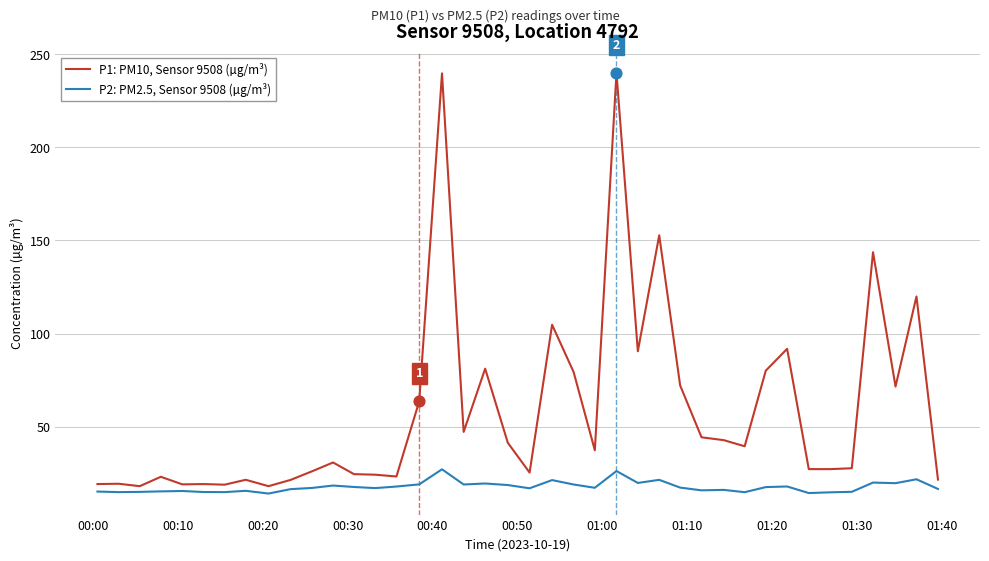

What are all the series names shown in the legend?

P1: PM10, Sensor 9508 (µg/m³), P2: PM2.5, Sensor 9508 (µg/m³)